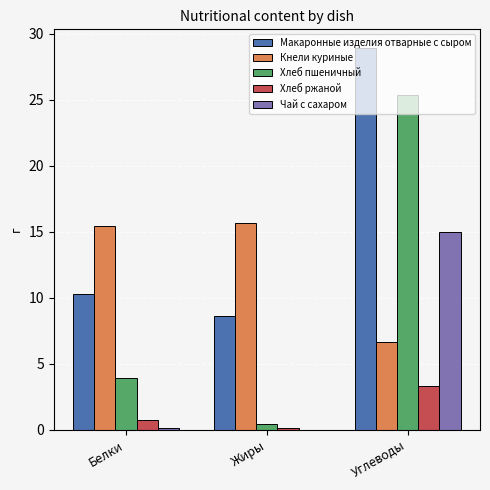

The Чай с сахаром series shows 10.1 at Углеводы. True or false?

False